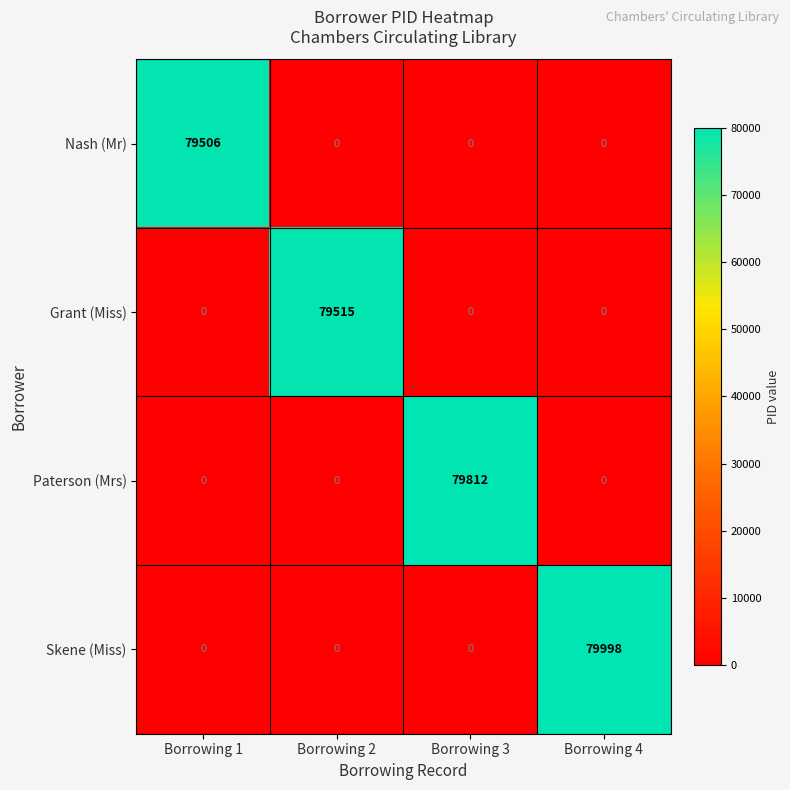

The value of Grant (Miss) at Borrowing 4 is -30536. True or false?

False